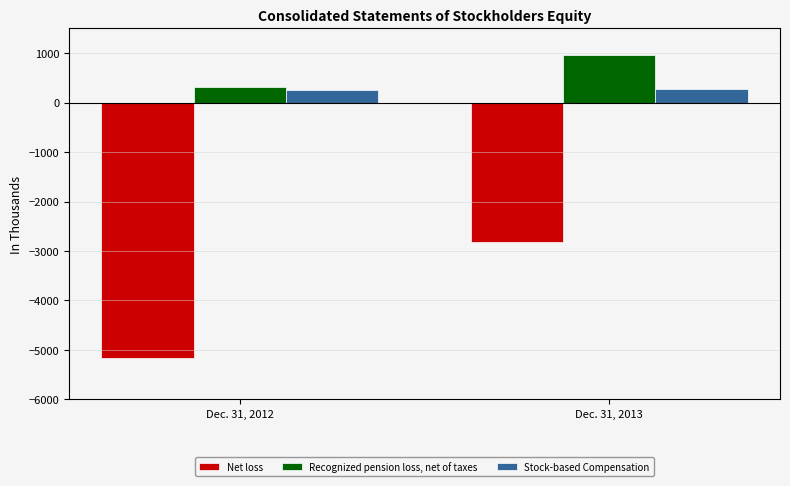

What is the average value of the Stock-based Compensation series?

265